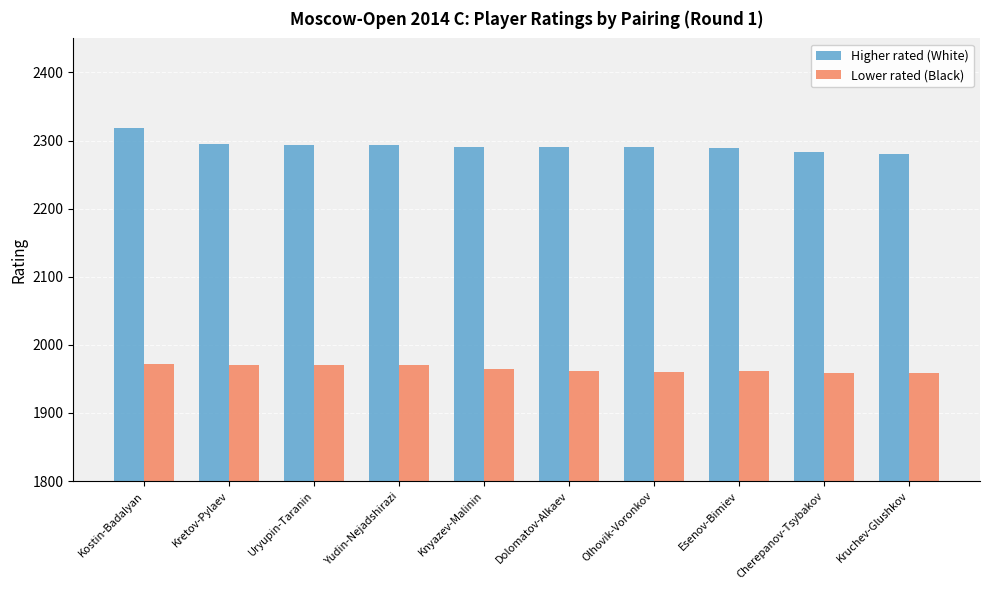

What is the label of the 2nd bar from the right?

Cherepanov-Tsybakov